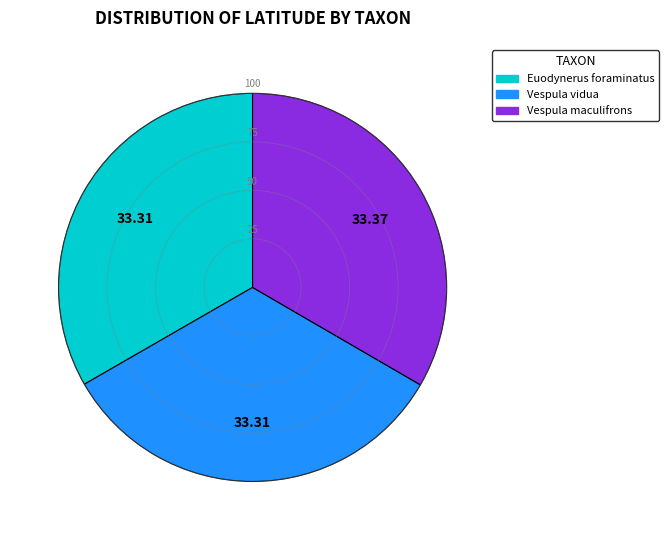

Is the sum of Euodynerus foraminatus and Vespula maculifrons greater than half?

Yes